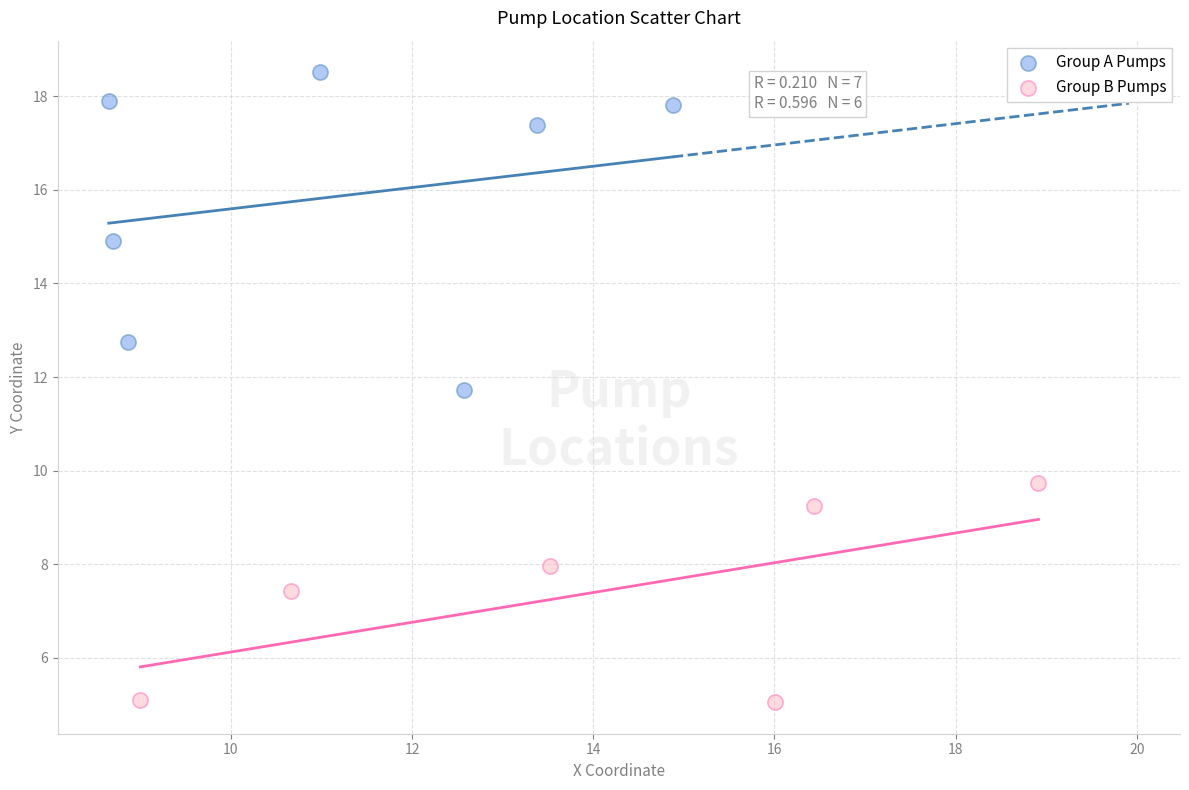

Which series contains the lowest Y value?

Group B Pumps